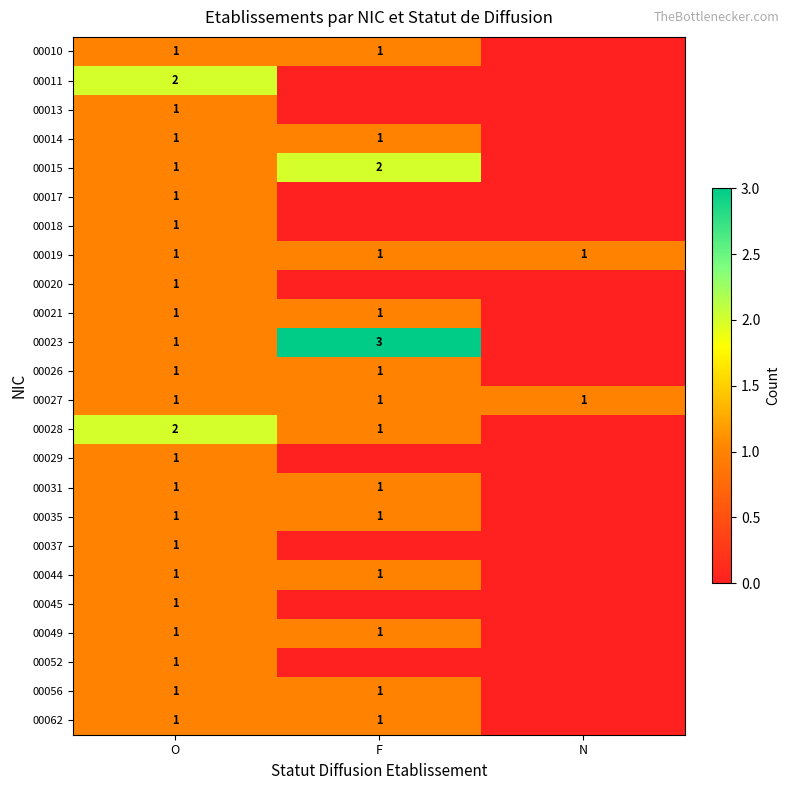

The value of 00062 at O is 1. True or false?

True